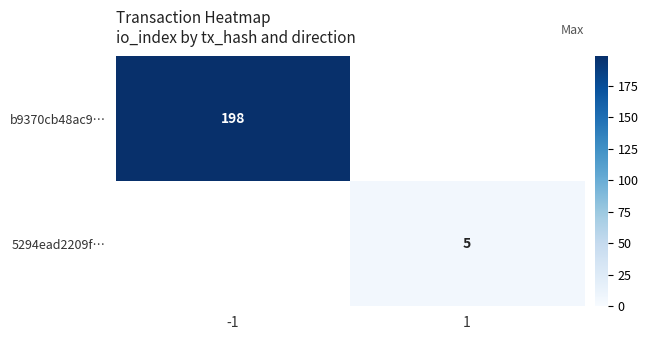

At how many categories does at least one series exceed 172?

1